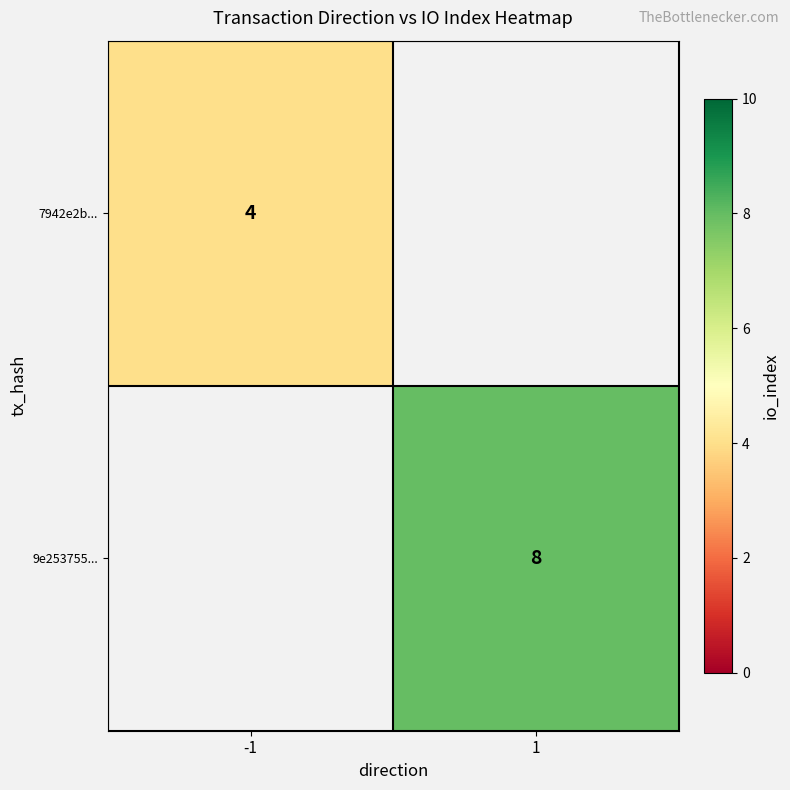

Is it true that 9e253755... equals 3 at 1?

False